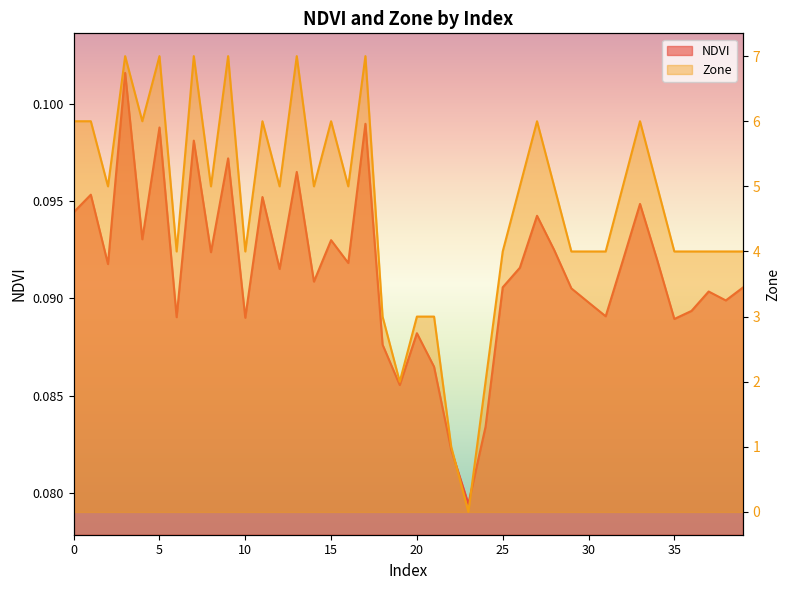

True or false: Zone has a value of 5.0 at 14.

True